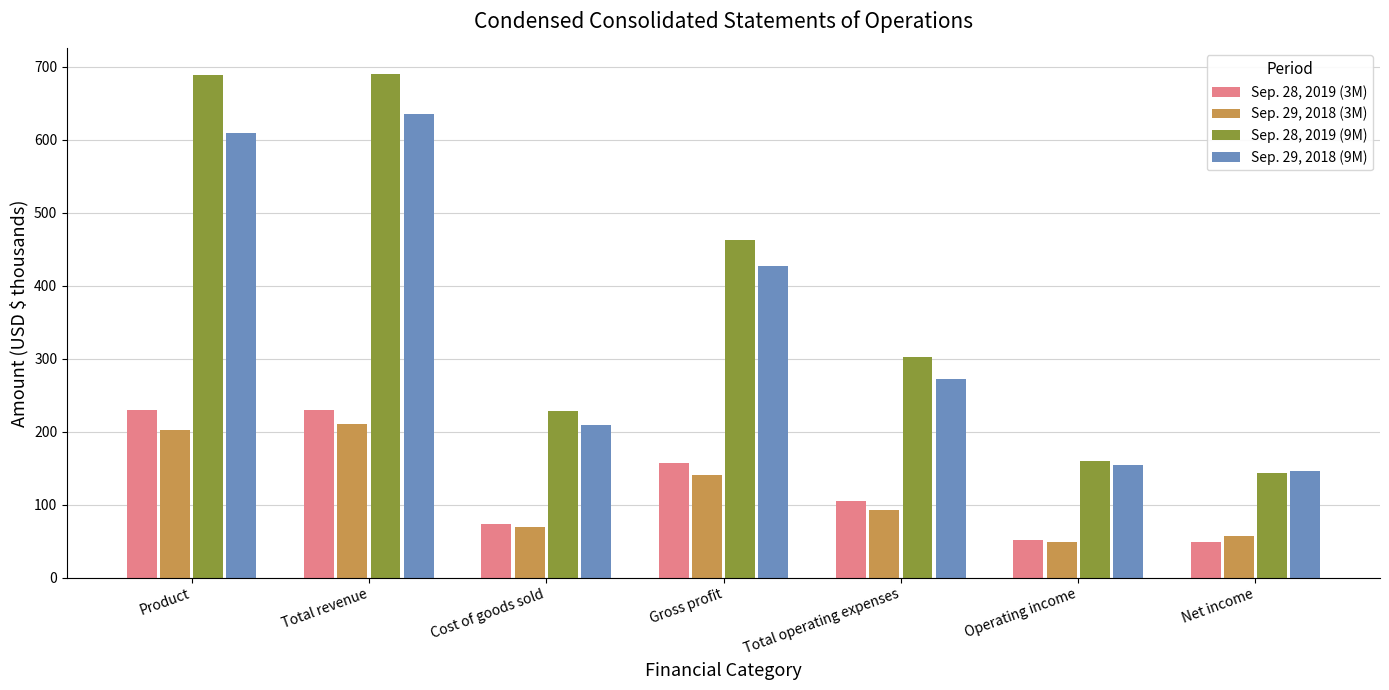

Between Cost of goods sold and Net income, which series saw the biggest shift?

Sep. 28, 2019 (9M)